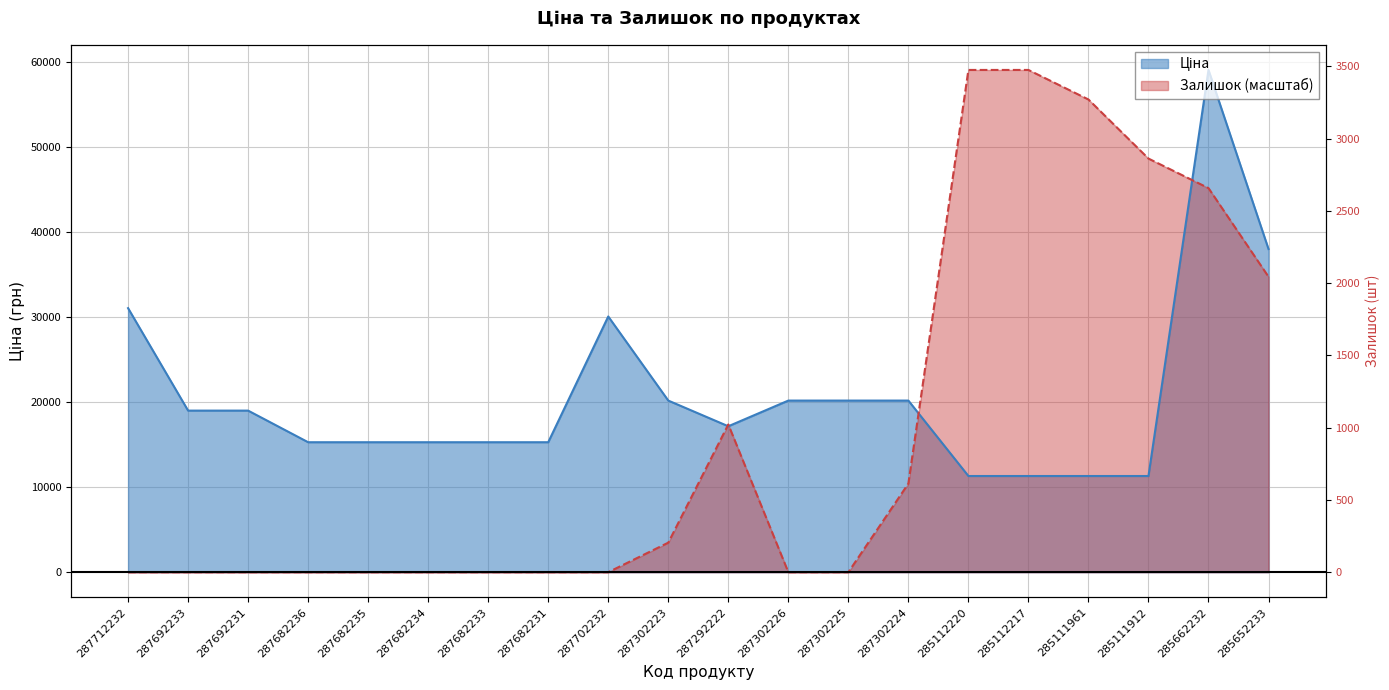

List the series in order of their overall mean, highest first.

Ціна, Залишок